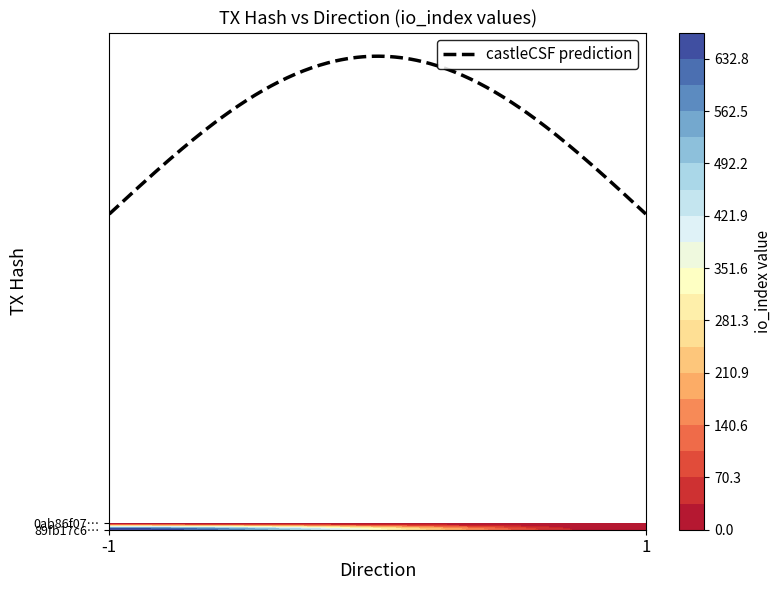

The 89fb17c6f0507fdc1ea0f37215dbbce2fc59917 series shows -1 at direction. True or false?

True